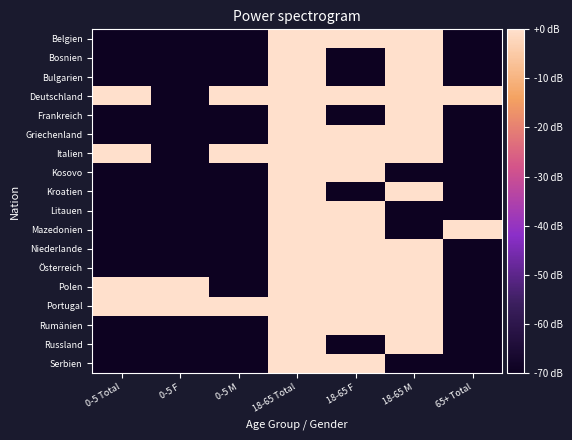

Which category has the lowest value across all series?

0-5 Total